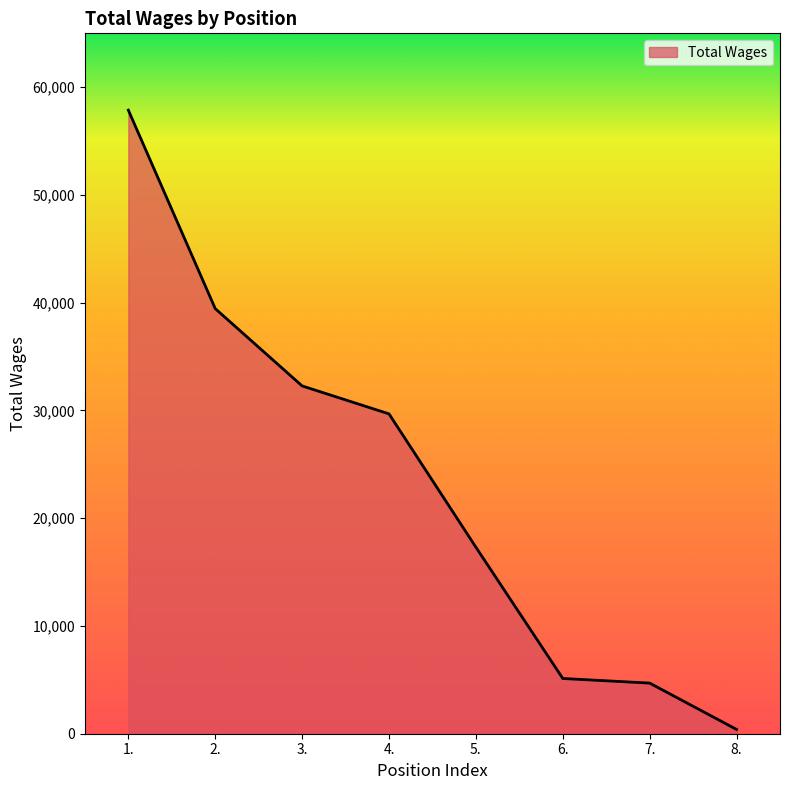

The value at 4. is 50085. True or false?

False